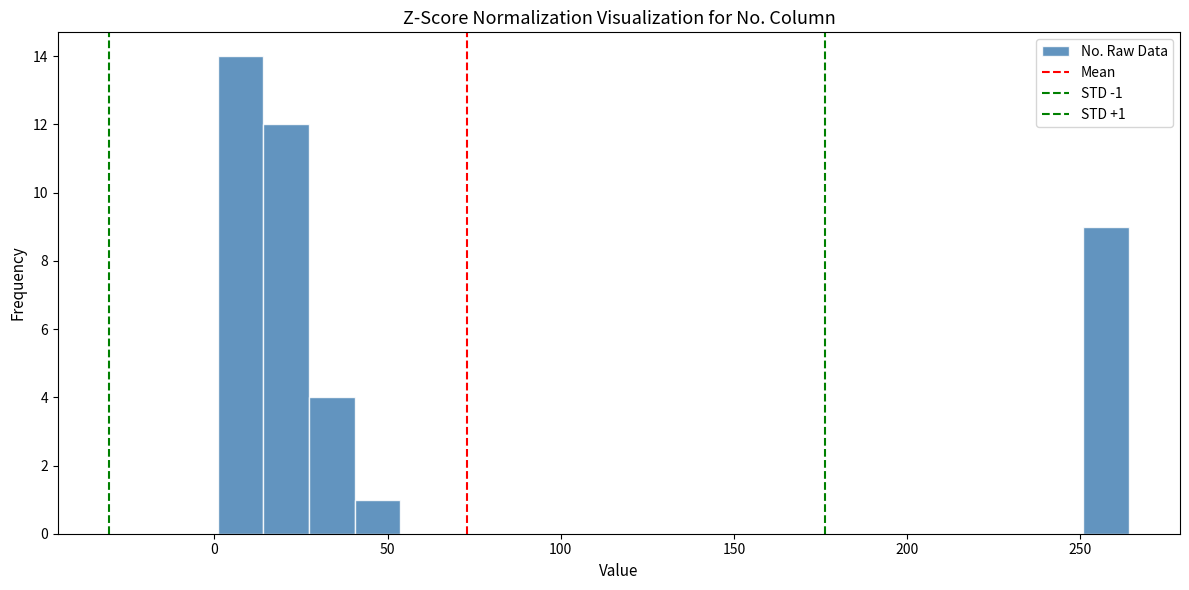

Around what value on the x-axis is the tallest bar? Give the approximate position of its centre, as read against the axis.

10